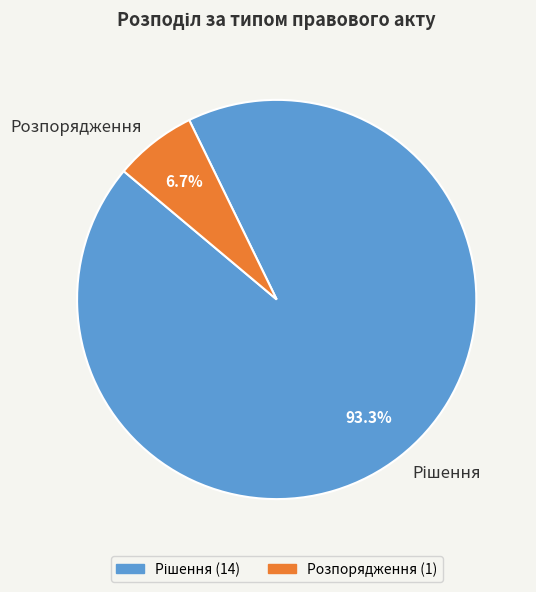

How many segments does this pie chart have?

2